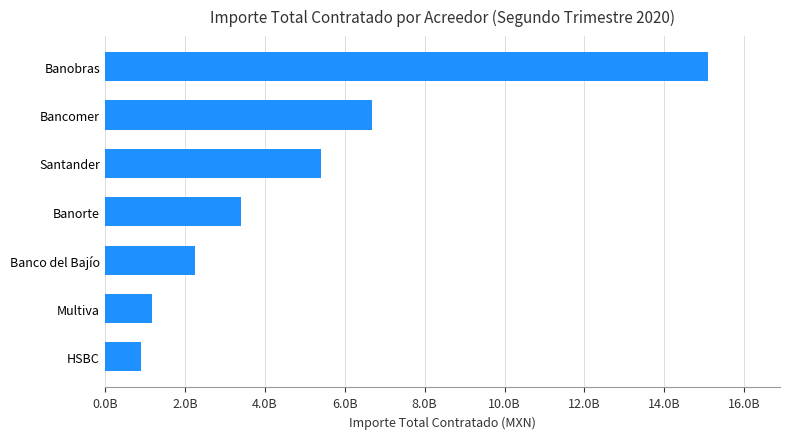

Count the number of data series in this chart.

1